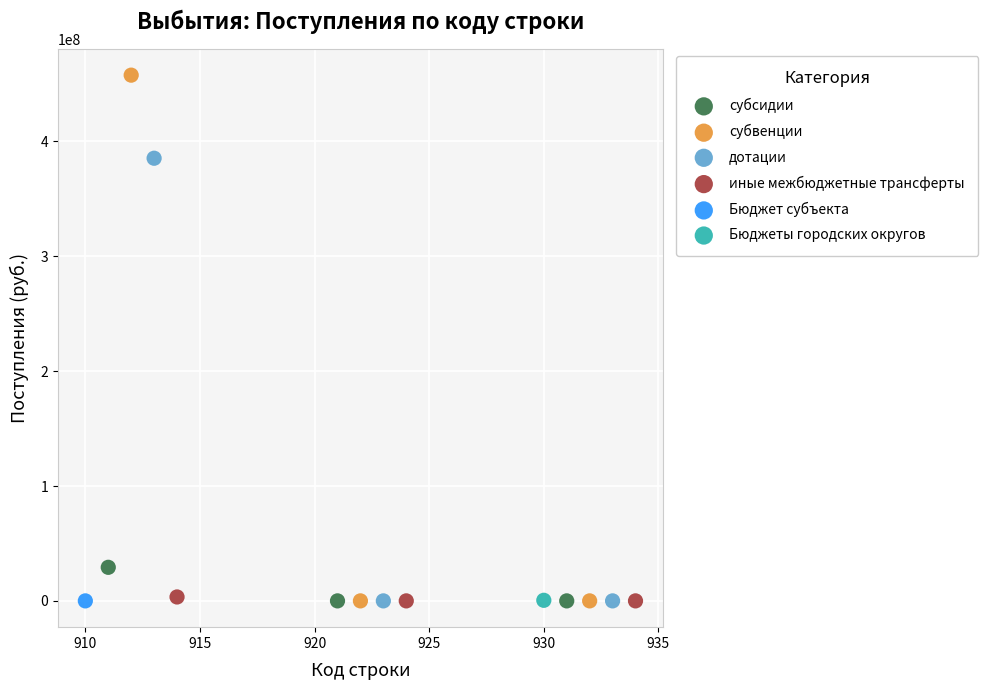

What are all the series names shown in the legend?

субсидии, субвенции, дотации, иные межбюджетные трансферты, Бюджет субъекта, Бюджеты городских округов